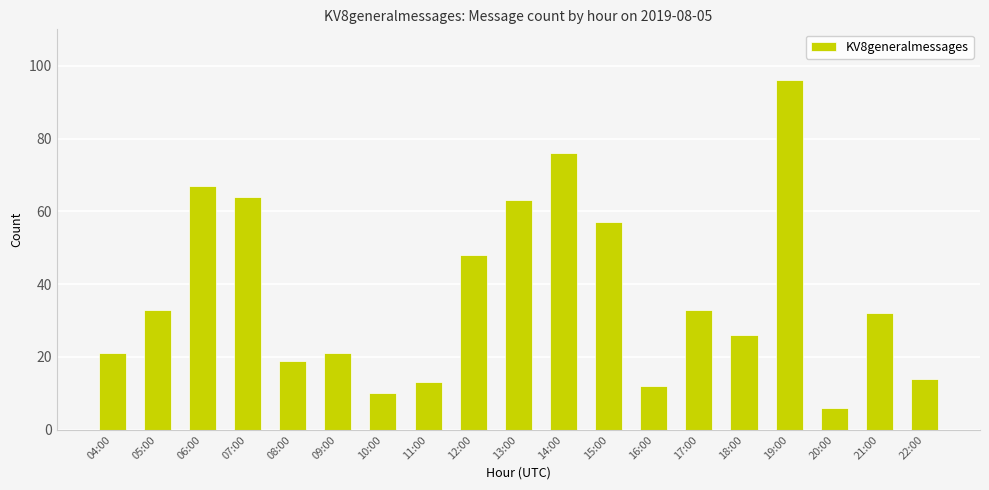

Where does the data first go above 32?

05:00